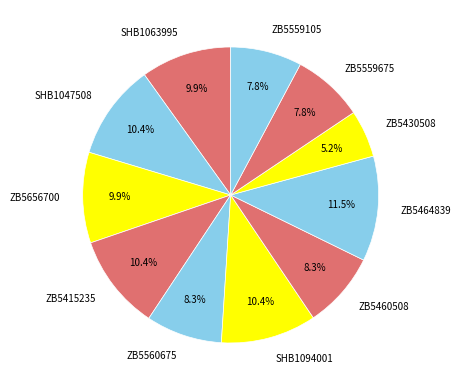

True or false: ZB5460508 accounts for 8% of the total.

True